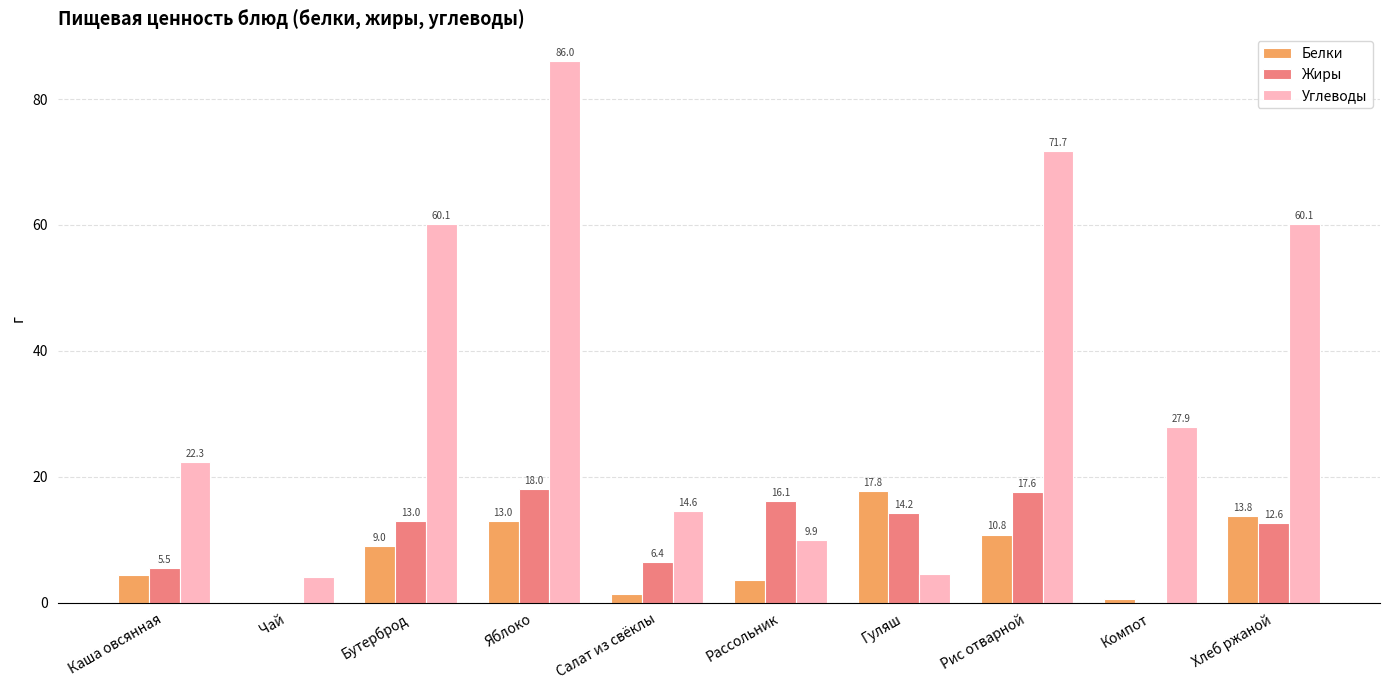

True or false: Углеводы has a value of 34.1 at Бутерброд.

False